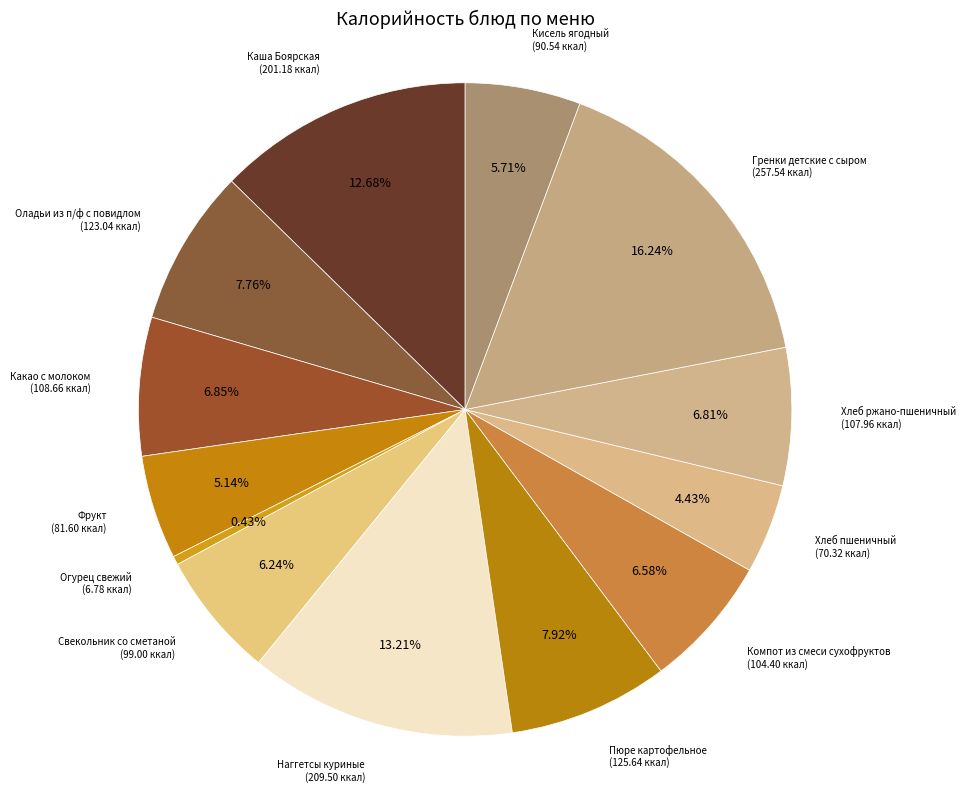

Rank the categories by value from highest to lowest.

Гренки детские с сыром, Наггетсы куриные, Каша Боярская, Пюре картофельное, Оладьи из п/ф с повидлом, Какао с молоком, Хлеб ржано-пшеничный, Компот из смеси сухофруктов, Свекольник со сметаной, Кисель ягодный, Фрукт, Хлеб пшеничный, Огурец свежий